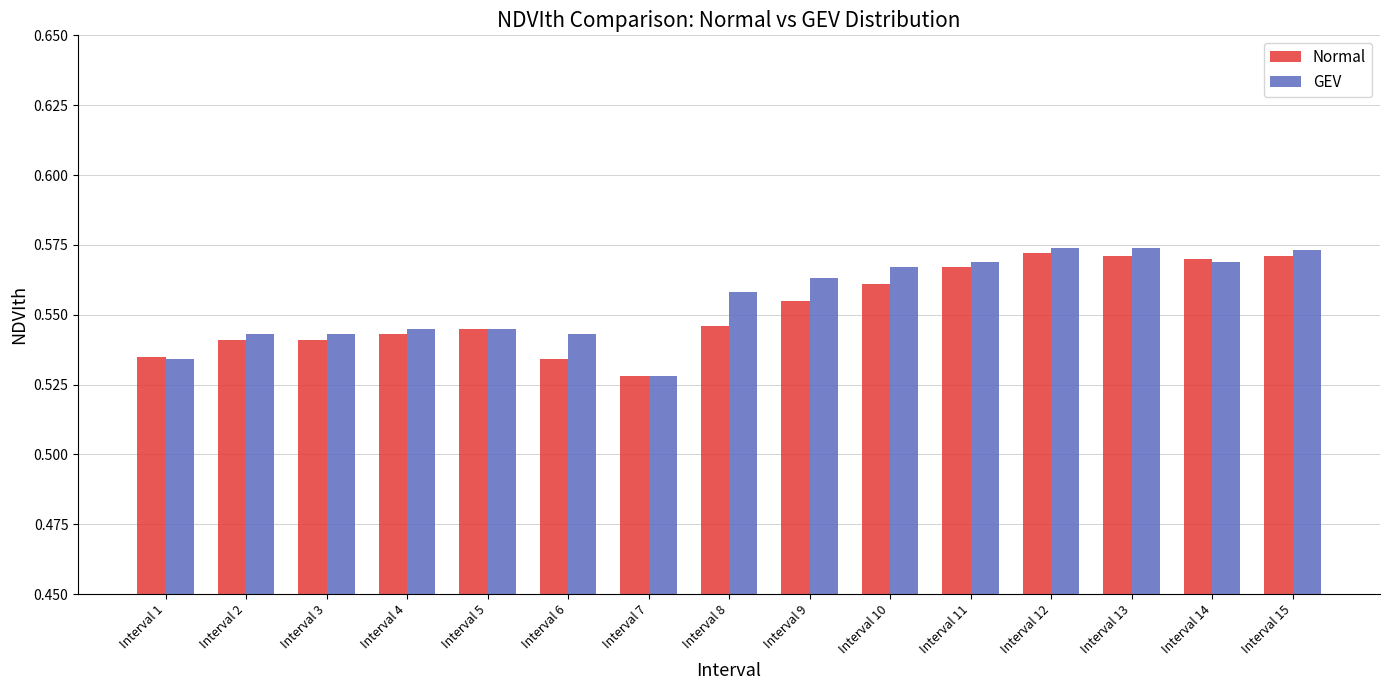

At Interval 6, list the series in order from largest to smallest.

GEV, Normal